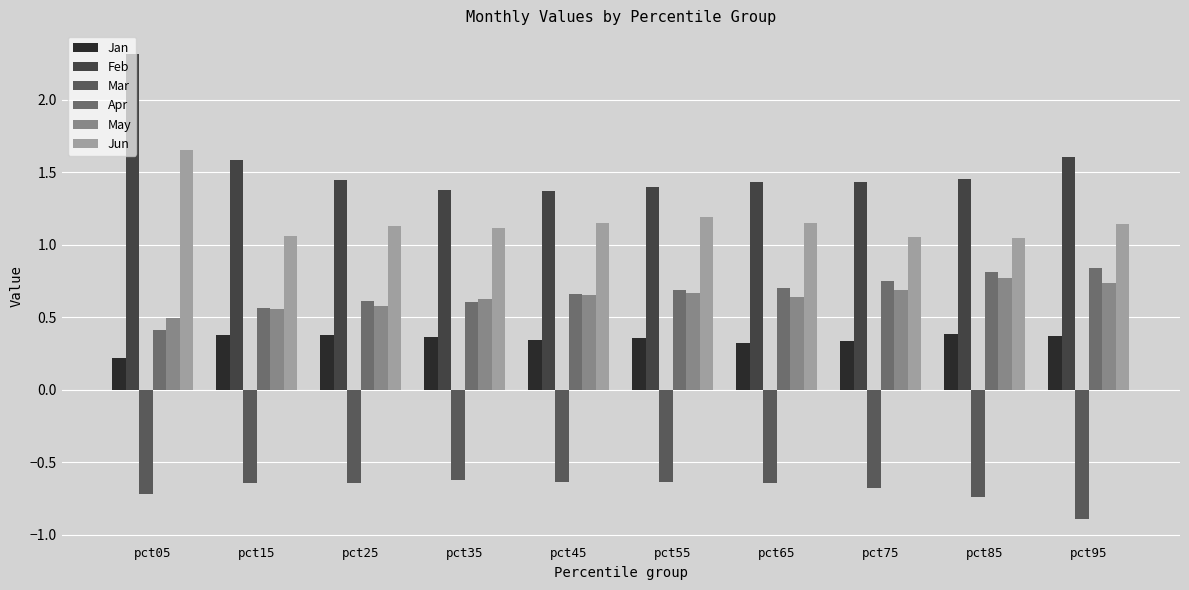

At which label does Mar reach its minimum?

pct95